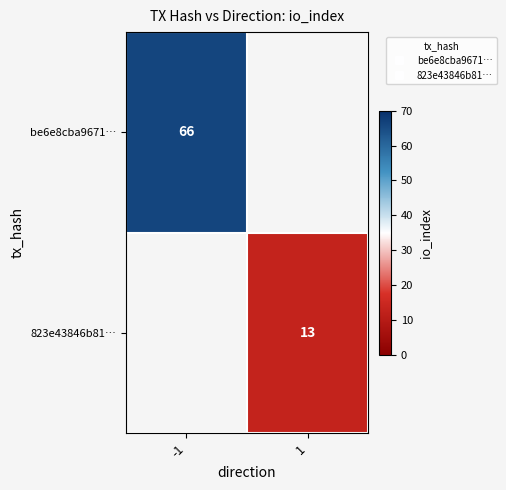

At which label is be6e8cba9671… closest to 66?

-1